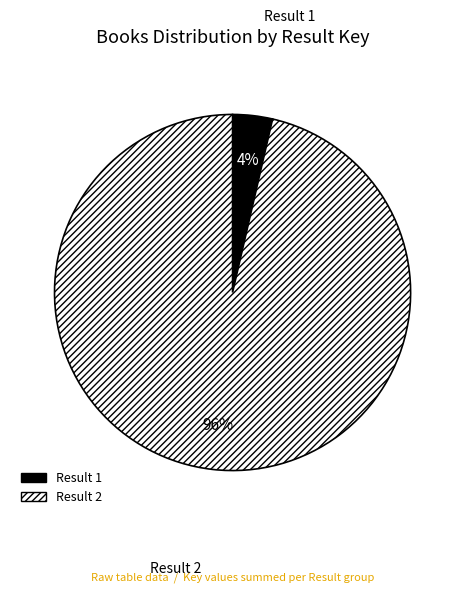

Is there a majority slice in this chart?

Yes